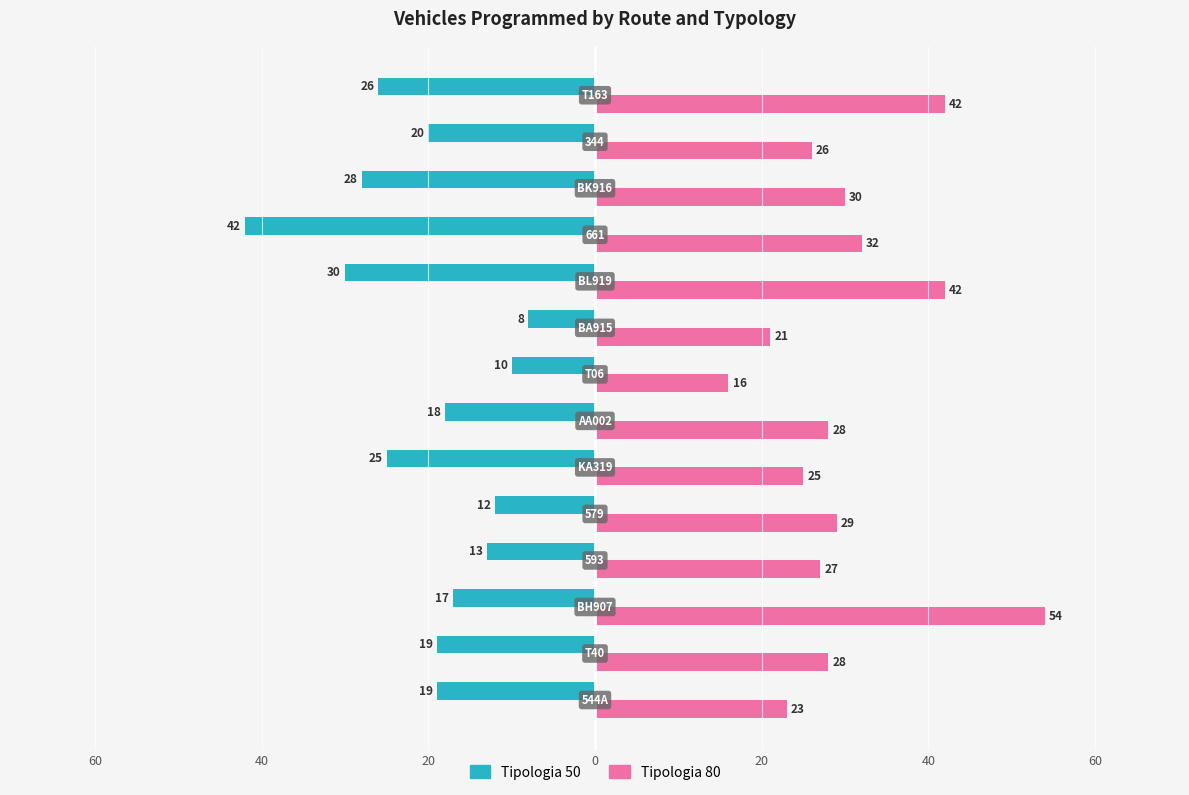

What is the sum of all Tipologia 80 values?

423